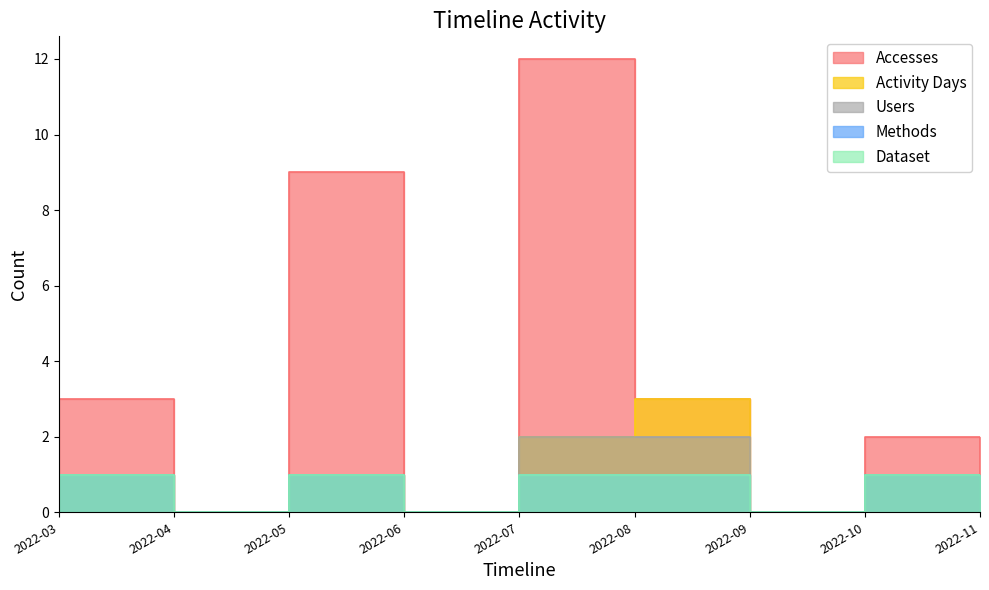

List the series in order of their peak value, highest first.

Accesses, Activity Days, Users, Methods, Dataset